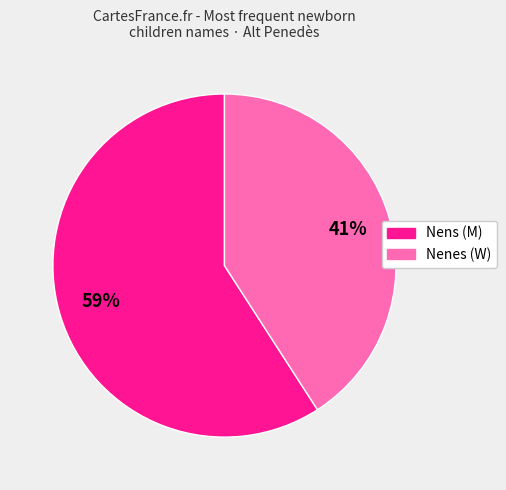

To the nearest percent, what is the average slice percentage?

50%